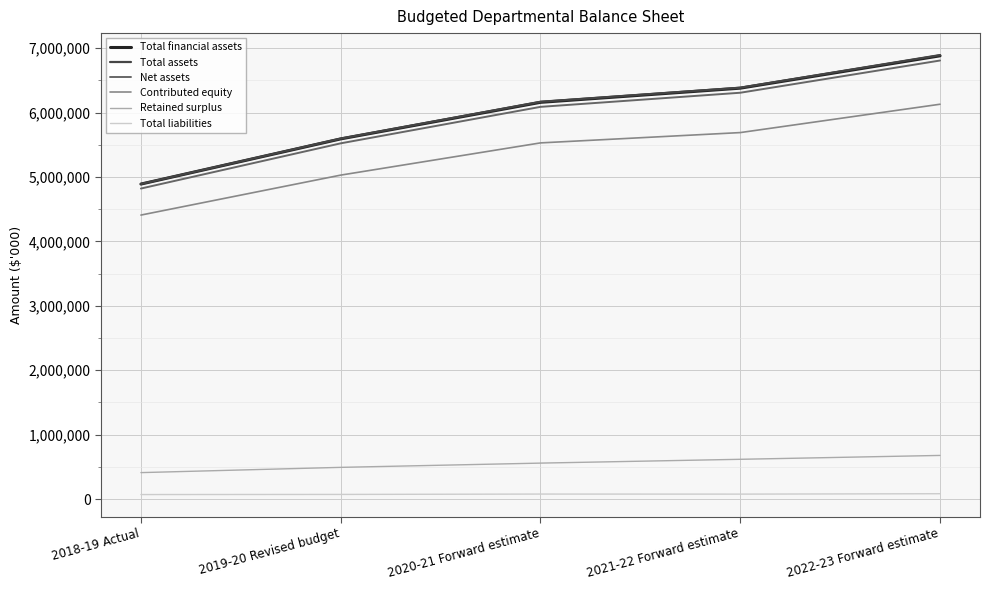

How many lines are shown in the chart?

6